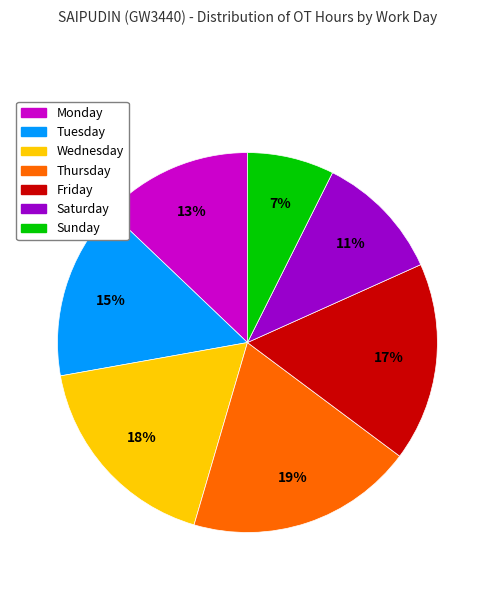

Do Friday and Saturday together represent more than half of the pie?

No